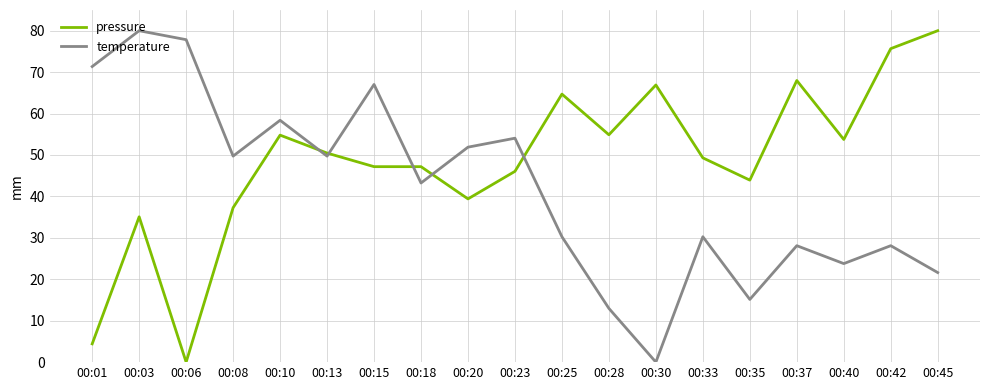

What is the difference between the pressure values at 00:33 and 00:01?

44.9